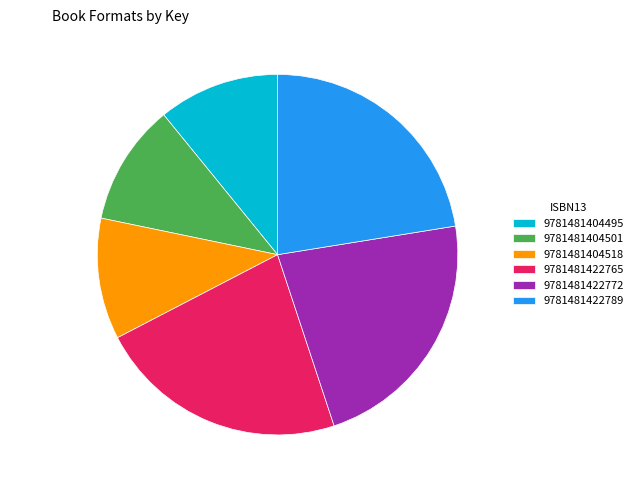

Is there a majority slice in this chart?

No